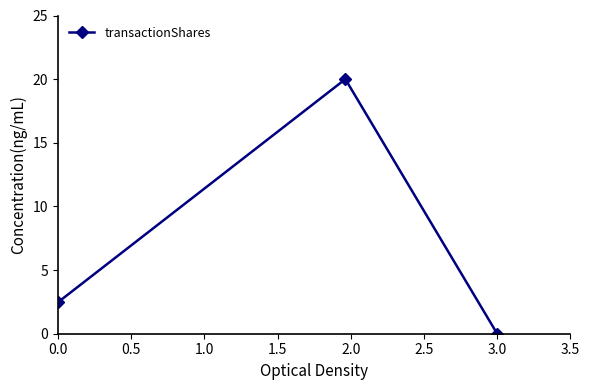

What is the difference between the maximum and minimum values?

20.0